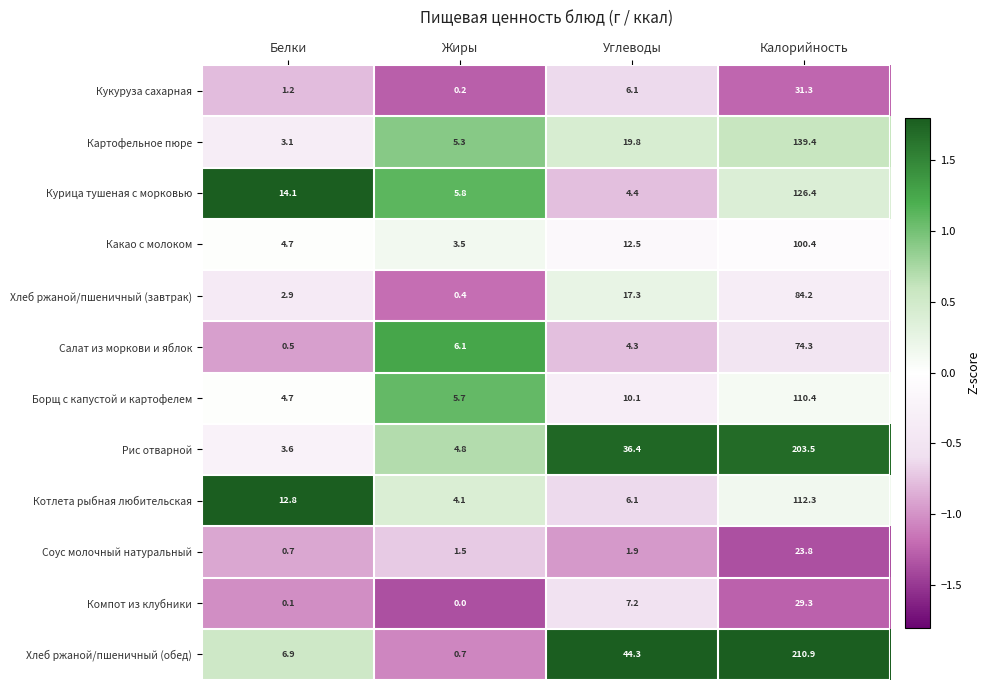

The Соус молочный натуральный series shows 23.8 at Калорийность. True or false?

True